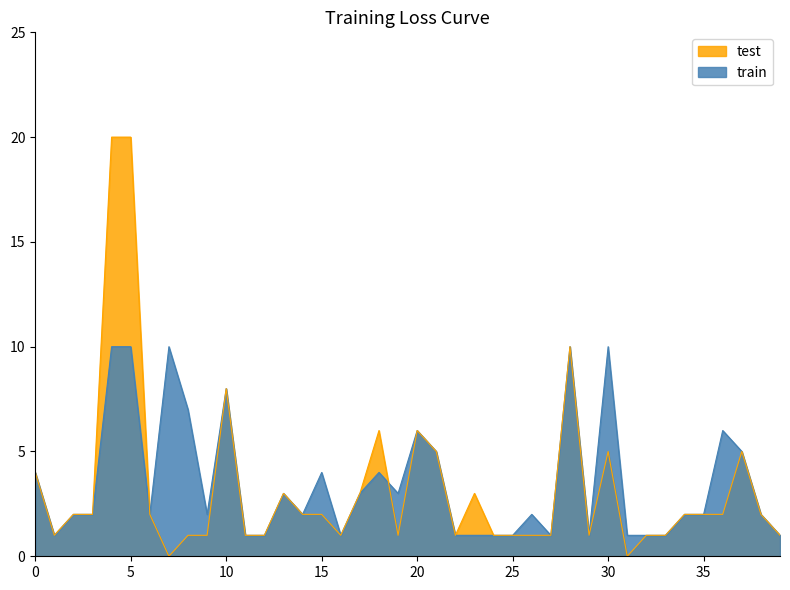

What is the difference between the maximum and minimum values in the antal_i_lager series?

9